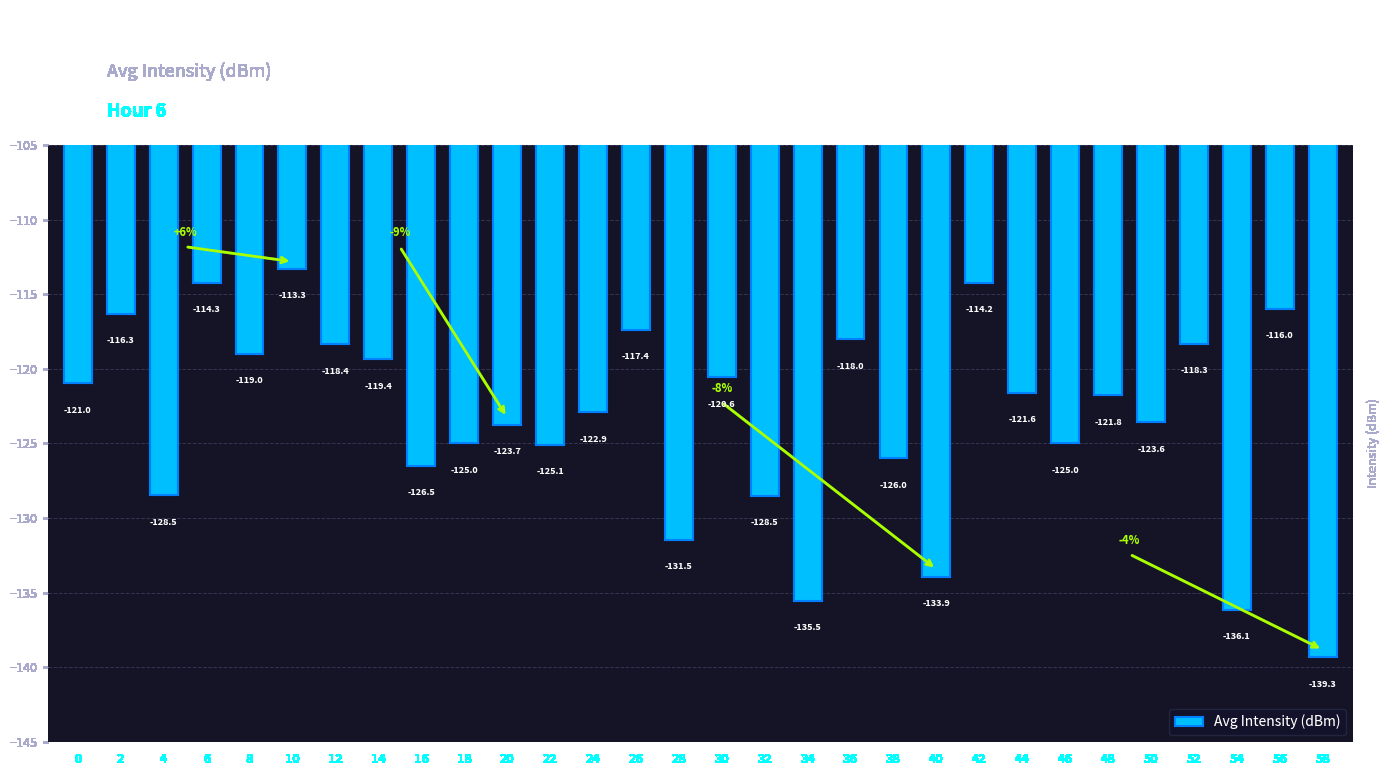

The value at 20 is -123.7. True or false?

True